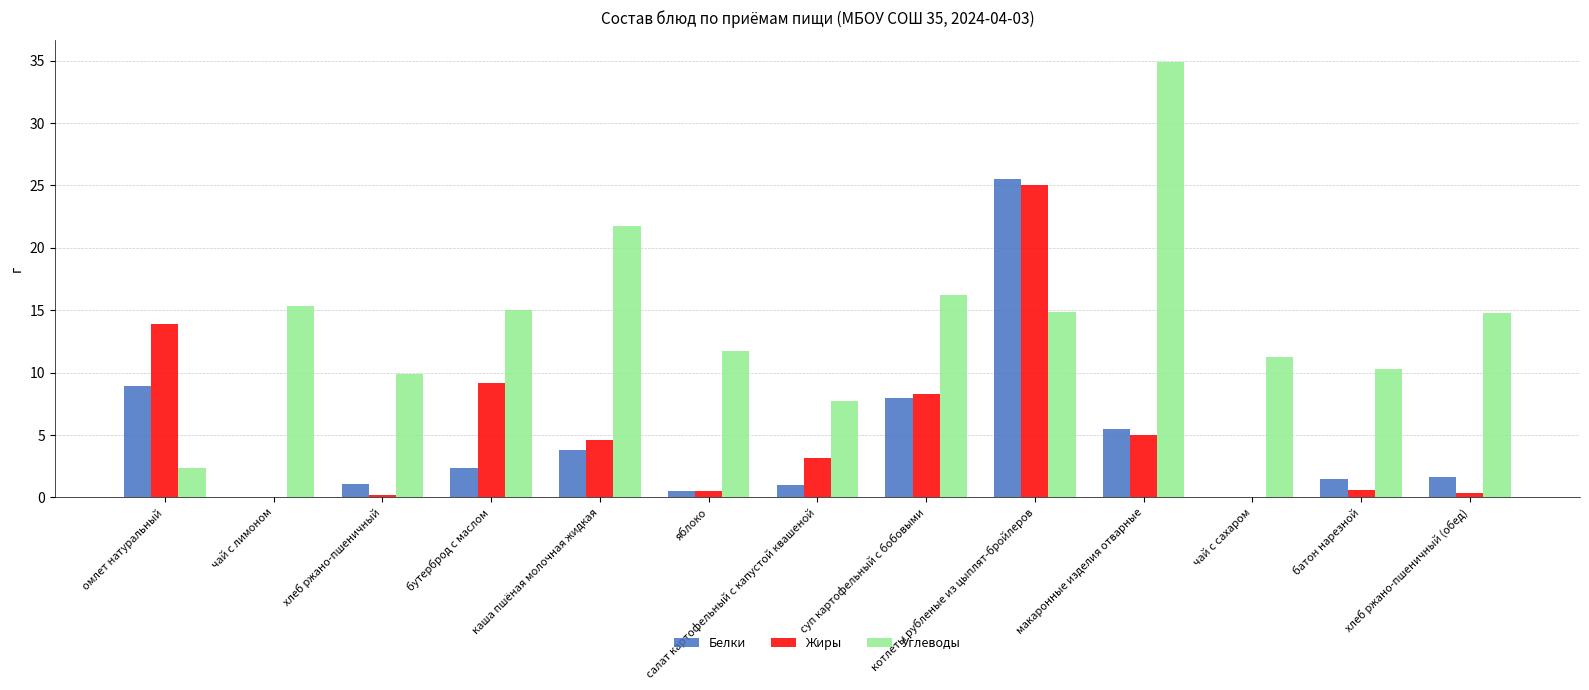

What is the sum of all Углеводы values?

186.1